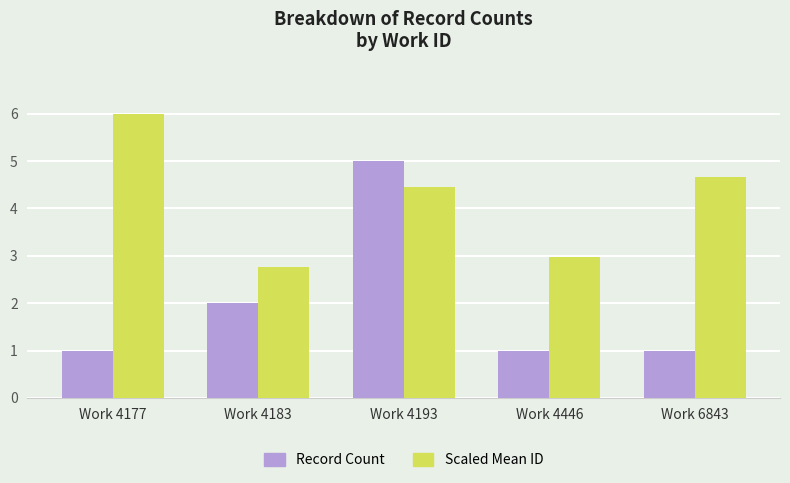

How many groups of bars are there?

5